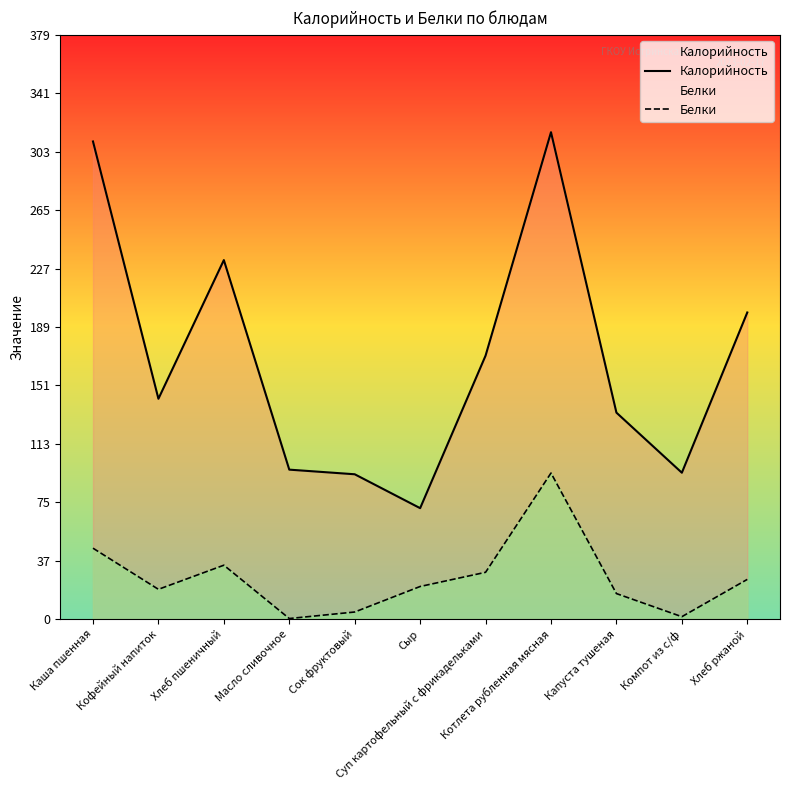

What position from the right is Котлета рубленная мясная?

4